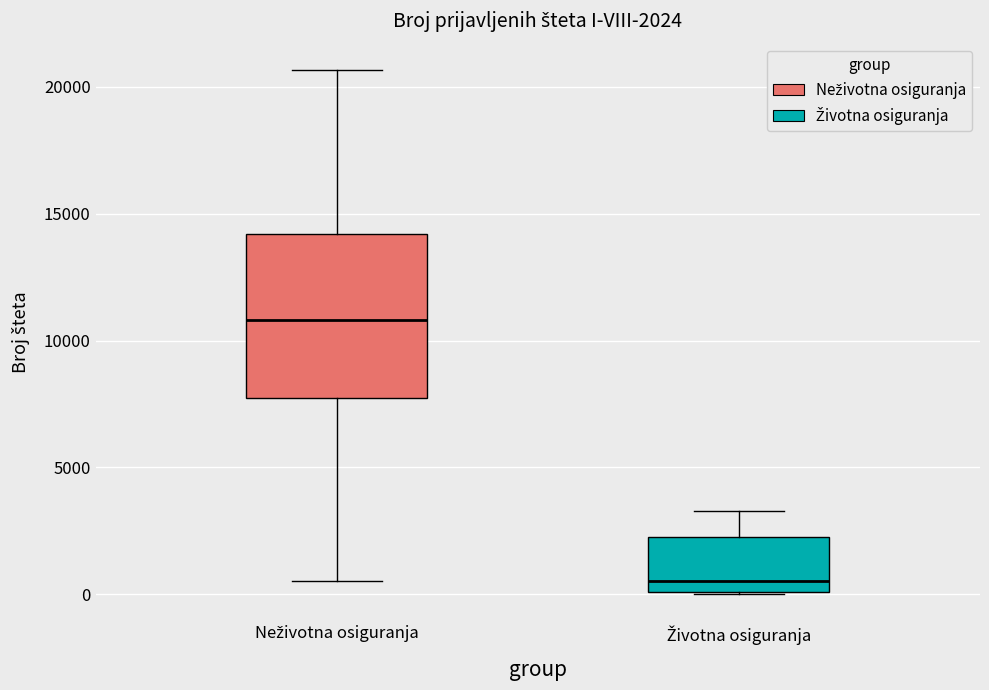

Which box's median line is the highest?

Neživotna osiguranja